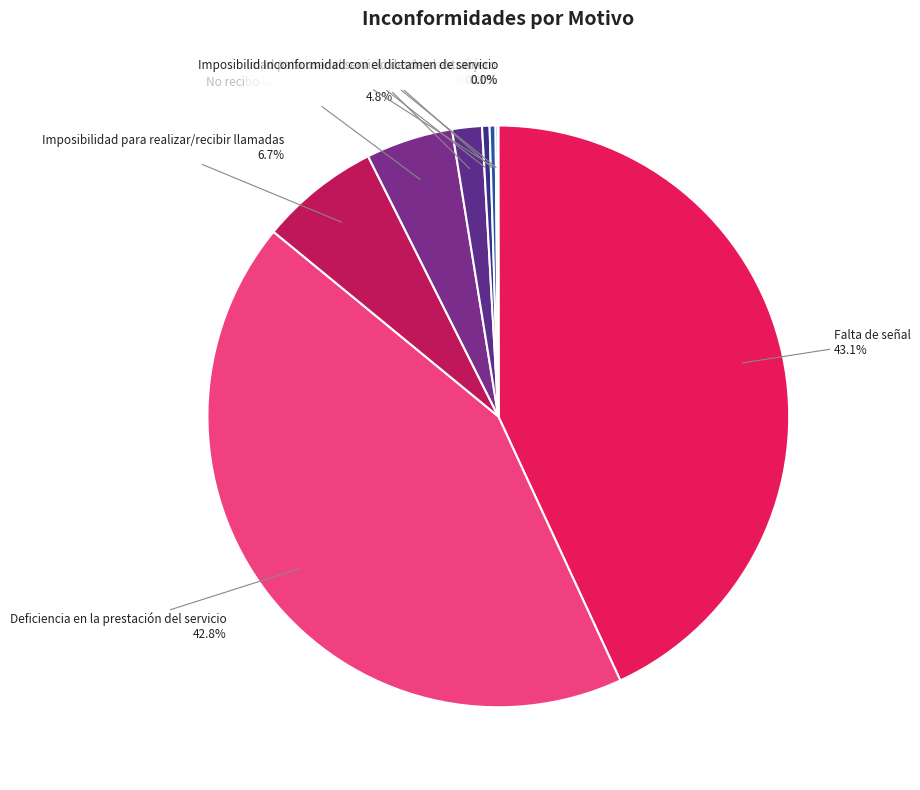

The Imposibilidad para enviar/recibir mensajes slice represents 0% of the pie. True or false?

True